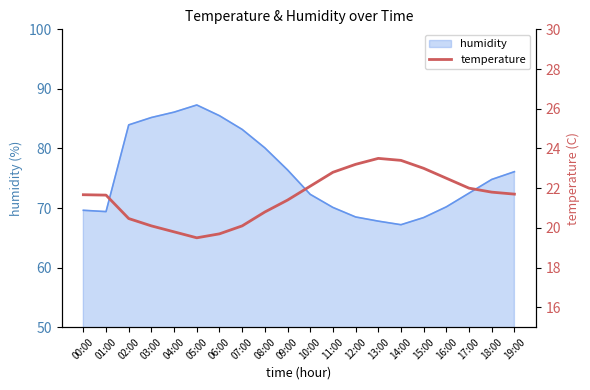

Which category has the lowest value across all series?

05:00